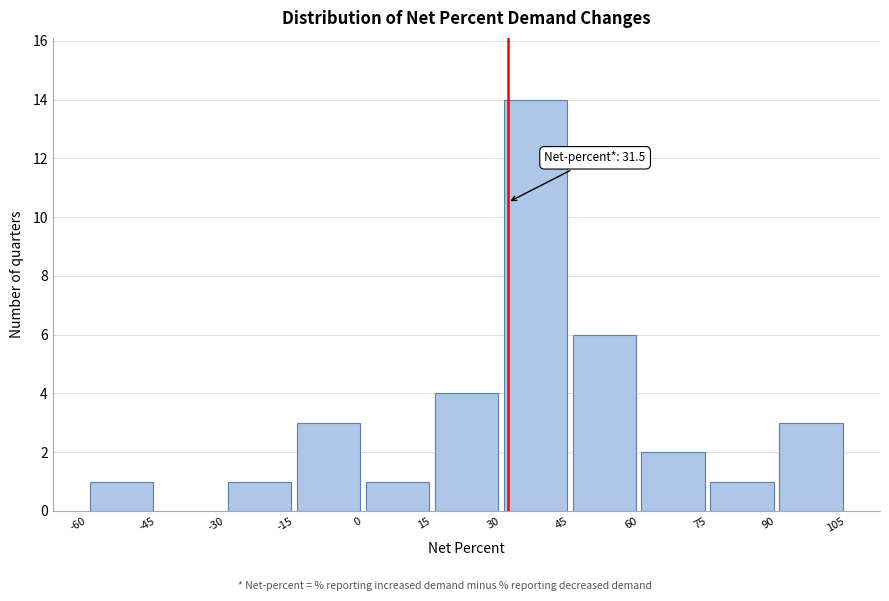

Which range on the x-axis has the tallest bar?

30 to 45